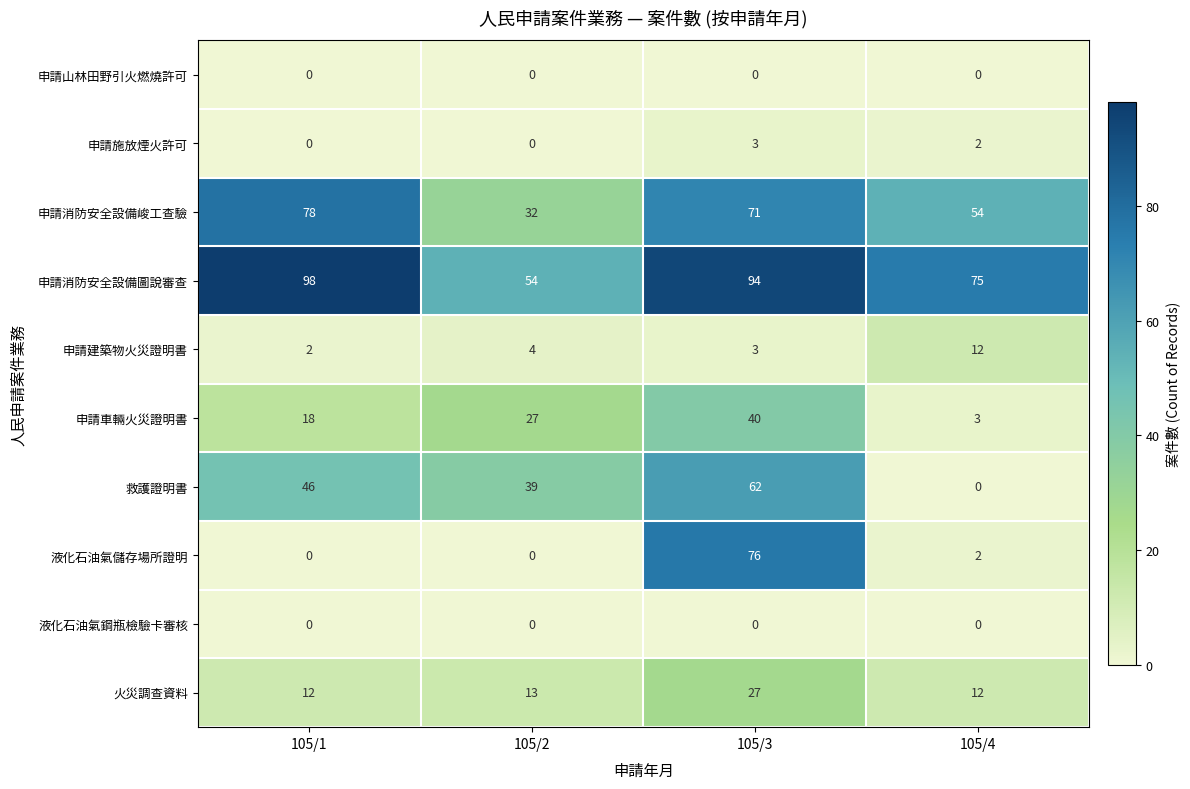

At how many categories does at least one series exceed 0?

4